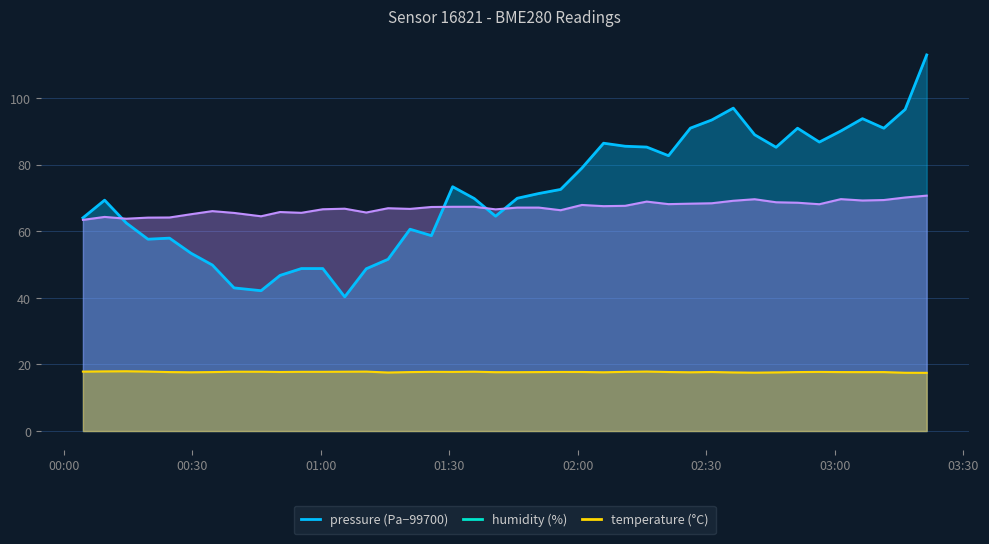

Reading left to right, transcribe all the data shown in this chart.

pressure: 2023-07-13T00:04:27=64.0	2023-07-13T00:09:31=69.3	2023-07-13T00:14:34=62.5	2023-07-13T00:19:38=57.6	2023-07-13T00:24:40=57.9	2023-07-13T00:29:41=53.4	2023-07-13T00:34:40=49.8	2023-07-13T00:39:44=43.0	2023-07-13T00:46:02=42.1	2023-07-13T00:50:28=46.7	2023-07-13T00:55:27=48.8	2023-07-13T01:00:27=48.8	2023-07-13T01:05:34=40.3	2023-07-13T01:10:36=48.7	2023-07-13T01:15:41=51.6	2023-07-13T01:20:49=60.6	2023-07-13T01:25:48=58.7	2023-07-13T01:30:46=73.3	2023-07-13T01:35:48=69.8	2023-07-13T01:40:47=64.5	2023-07-13T01:45:51=69.9	2023-07-13T01:50:53=71.3	2023-07-13T01:55:58=72.5	2023-07-13T02:00:56=78.9	2023-07-13T02:06:00=86.4	2023-07-13T02:11:02=85.5	2023-07-13T02:16:04=85.2	2023-07-13T02:21:09=82.7	2023-07-13T02:26:16=90.9	2023-07-13T02:31:15=93.4	2023-07-13T02:36:17=96.9	2023-07-13T02:41:16=88.9	2023-07-13T02:46:16=85.2	2023-07-13T02:51:17=90.9	2023-07-13T02:56:22=86.8	2023-07-13T03:01:24=90.1	2023-07-13T03:06:26=93.8	2023-07-13T03:11:25=90.9	2023-07-13T03:16:24=96.6	2023-07-13T03:21:26=112.9
humidity: 2023-07-13T00:04:27=63.4	2023-07-13T00:09:31=64.3	2023-07-13T00:14:34=63.7	2023-07-13T00:19:38=64.1	2023-07-13T00:24:40=64.1	2023-07-13T00:29:41=65.1	2023-07-13T00:34:40=66.0	2023-07-13T00:39:44=65.5	2023-07-13T00:46:02=64.5	2023-07-13T00:50:28=65.8	2023-07-13T00:55:27=65.5	2023-07-13T01:00:27=66.6	2023-07-13T01:05:34=66.8	2023-07-13T01:10:36=65.6	2023-07-13T01:15:41=66.9	2023-07-13T01:20:49=66.7	2023-07-13T01:25:48=67.3	2023-07-13T01:30:46=67.3	2023-07-13T01:35:48=67.3	2023-07-13T01:40:47=66.5	2023-07-13T01:45:51=67.1	2023-07-13T01:50:53=67.1	2023-07-13T01:55:58=66.3	2023-07-13T02:00:56=67.9	2023-07-13T02:06:00=67.5	2023-07-13T02:11:02=67.6	2023-07-13T02:16:04=68.9	2023-07-13T02:21:09=68.1	2023-07-13T02:26:16=68.3	2023-07-13T02:31:15=68.4	2023-07-13T02:36:17=69.1	2023-07-13T02:41:16=69.6	2023-07-13T02:46:16=68.7	2023-07-13T02:51:17=68.5	2023-07-13T02:56:22=68.1	2023-07-13T03:01:24=69.6	2023-07-13T03:06:26=69.2	2023-07-13T03:11:25=69.3	2023-07-13T03:16:24=70.1	2023-07-13T03:21:26=70.7
temperature: 2023-07-13T00:04:27=17.8	2023-07-13T00:09:31=17.9	2023-07-13T00:14:34=17.9	2023-07-13T00:19:38=17.9	2023-07-13T00:24:40=17.7	2023-07-13T00:29:41=17.6	2023-07-13T00:34:40=17.7	2023-07-13T00:39:44=17.8	2023-07-13T00:46:02=17.8	2023-07-13T00:50:28=17.7	2023-07-13T00:55:27=17.8	2023-07-13T01:00:27=17.8	2023-07-13T01:05:34=17.8	2023-07-13T01:10:36=17.8	2023-07-13T01:15:41=17.6	2023-07-13T01:20:49=17.7	2023-07-13T01:25:48=17.8	2023-07-13T01:30:46=17.8	2023-07-13T01:35:48=17.8	2023-07-13T01:40:47=17.7	2023-07-13T01:45:51=17.7	2023-07-13T01:50:53=17.7	2023-07-13T01:55:58=17.7	2023-07-13T02:00:56=17.7	2023-07-13T02:06:00=17.6	2023-07-13T02:11:02=17.8	2023-07-13T02:16:04=17.9	2023-07-13T02:21:09=17.7	2023-07-13T02:26:16=17.6	2023-07-13T02:31:15=17.7	2023-07-13T02:36:17=17.6	2023-07-13T02:41:16=17.5	2023-07-13T02:46:16=17.6	2023-07-13T02:51:17=17.7	2023-07-13T02:56:22=17.8	2023-07-13T03:01:24=17.7	2023-07-13T03:06:26=17.7	2023-07-13T03:11:25=17.7	2023-07-13T03:16:24=17.5	2023-07-13T03:21:26=17.5